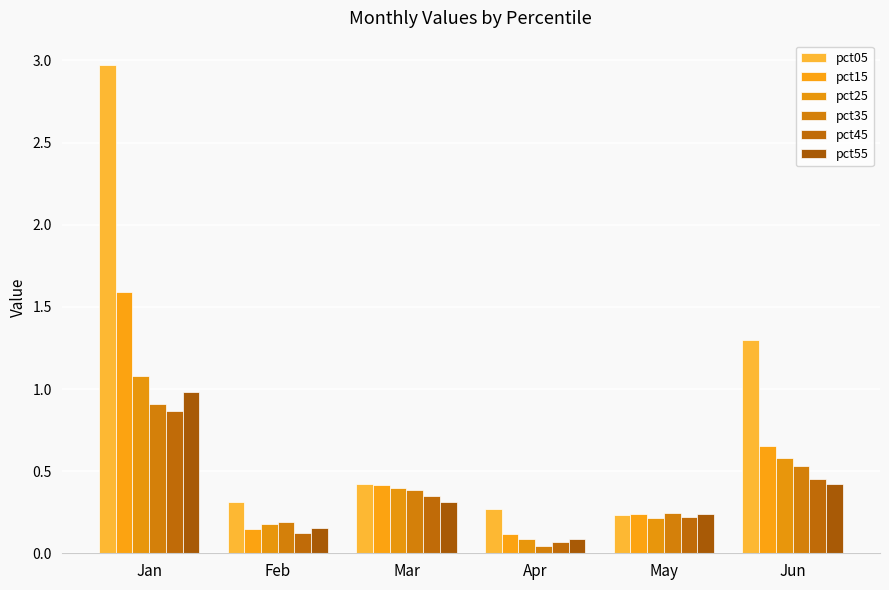

Between Apr and Feb, which is larger?

Feb